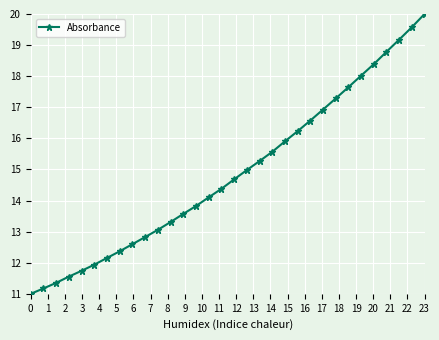

What is the difference between the maximum and second lowest values?

8.8